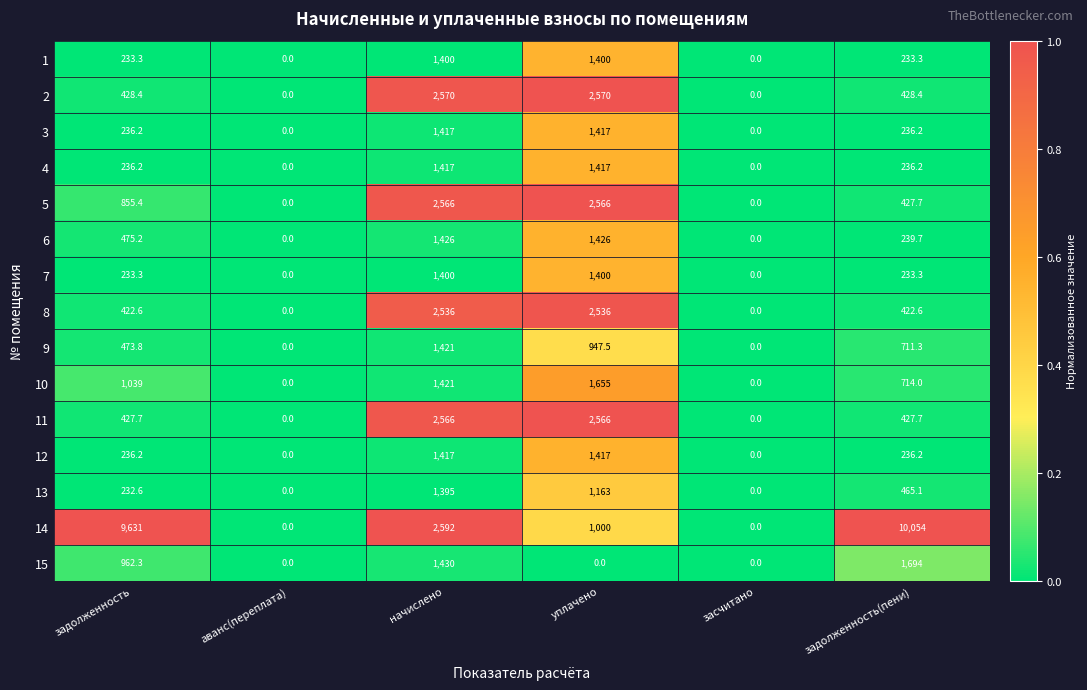

How many values in 8 are above zero?

4